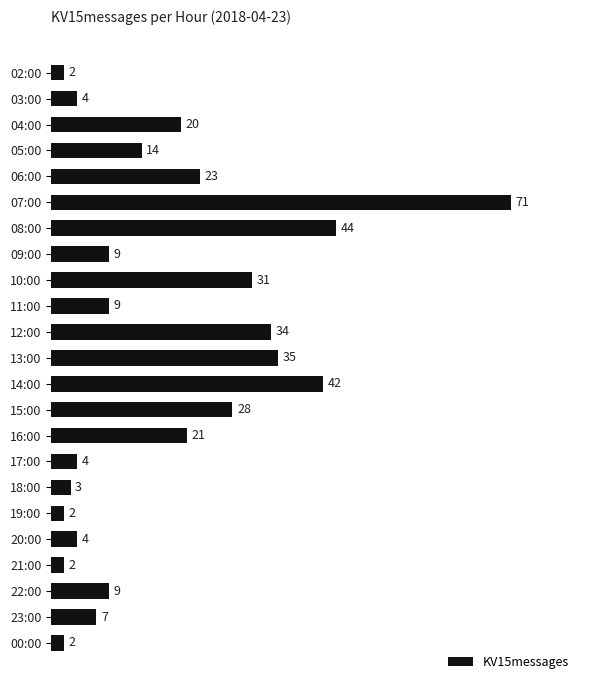

What is the value of the 3rd bar from the top?

20